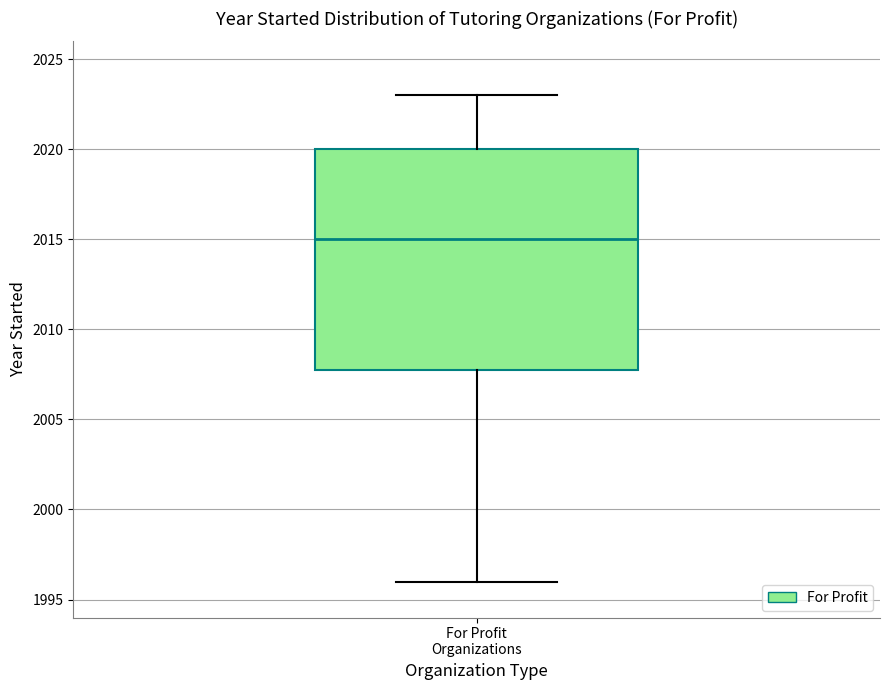

Transcribe this box plot: give where the median line is, the range the box spans, and where the two whiskers end, as read against the y-axis. The values are not printed on the chart, so give them approximately, as read against the axis.

median 2015, box 2008 to 2020, whiskers 1996 to 2023